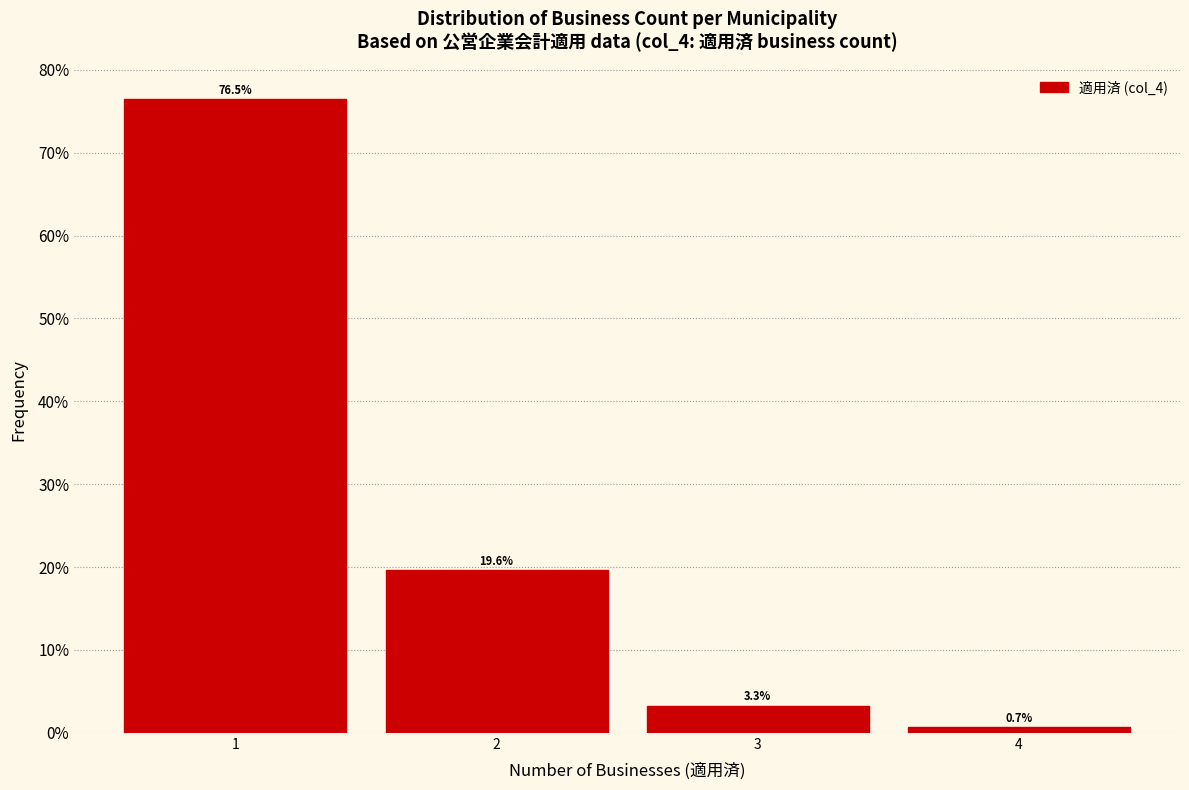

Reading left to right, transcribe this chart: for each bar, give the range it covers on the x-axis and its height.

0.5 to 1.5: 76.5
1.5 to 2.5: 19.6
2.5 to 3.5: 3.3
3.5 to 4.5: 0.7